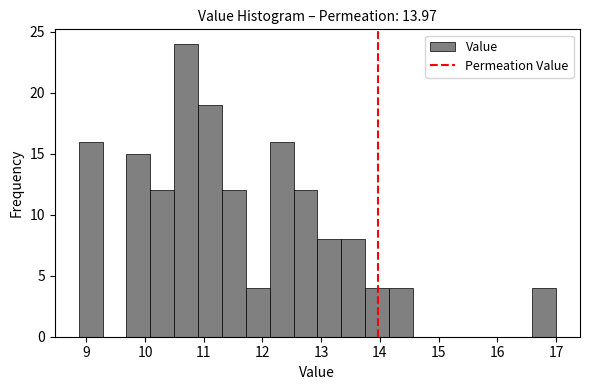

Reading left to right, transcribe this chart: for each bar, give the range it covers on the x-axis and its height. Neither the bar edges nor the heights are printed on the chart, so give them approximately, as read against the axes.

8.9 to 9.3: 16
9.3 to 9.7: 0
9.7 to 10.1: 15
10.1 to 10.5: 12
10.5 to 10.9: 24
10.9 to 11.3: 19
11.3 to 11.7: 12
11.7 to 12.1: 4
12.1 to 12.5: 16
12.5 to 12.9: 12
12.9 to 13.3: 8
13.3 to 13.7: 8
13.7 to 14.2: 4
14.2 to 14.6: 4
14.6 to 15.0: 0
15.0 to 15.4: 0
15.4 to 15.8: 0
15.8 to 16.2: 0
16.2 to 16.6: 0
16.6 to 17.0: 4